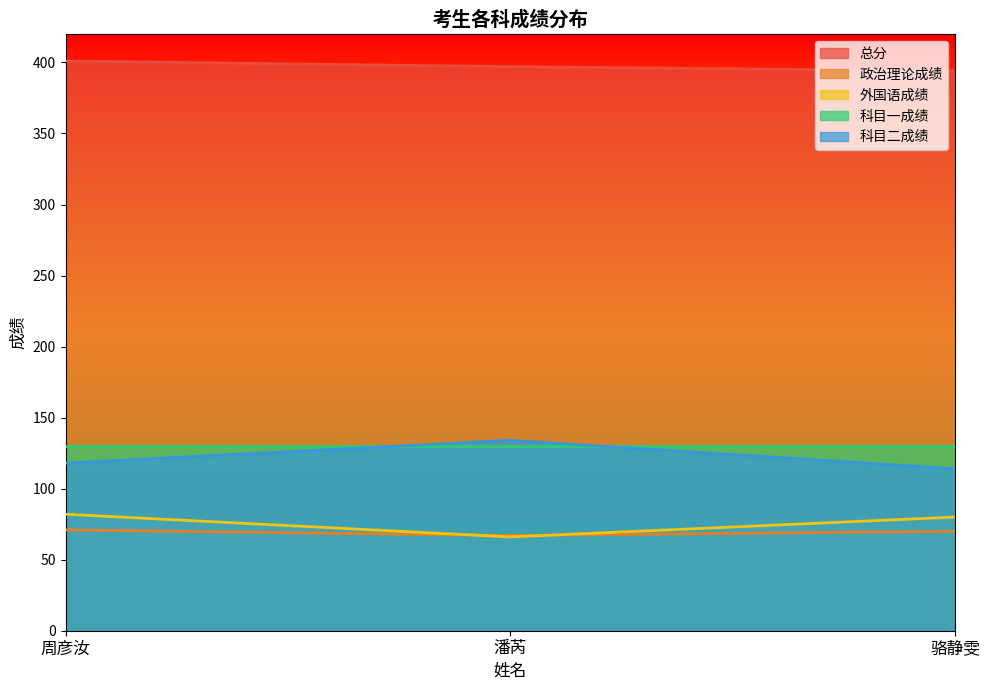

What value does the 政治理论成绩 series have at 周彦汝?

71